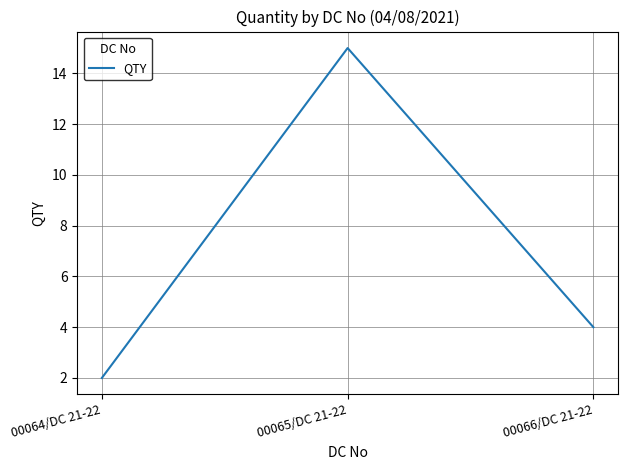

What is the sum of all values?

21